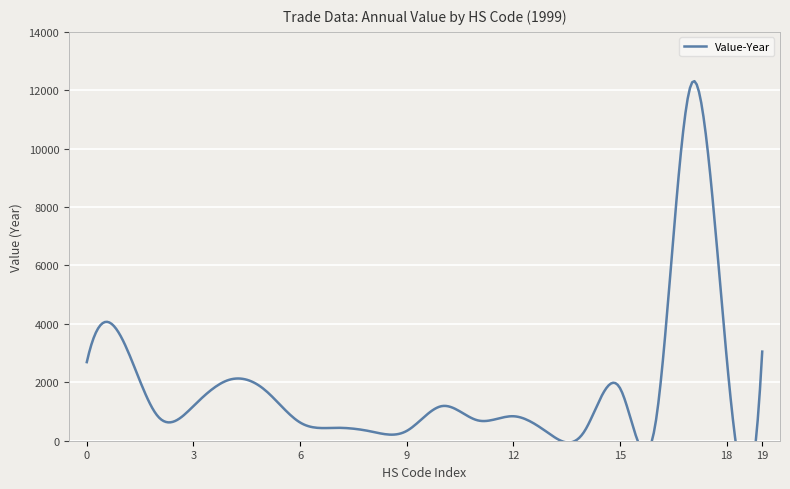

The chart shows a value of 1083 at 500200216. True or false?

False